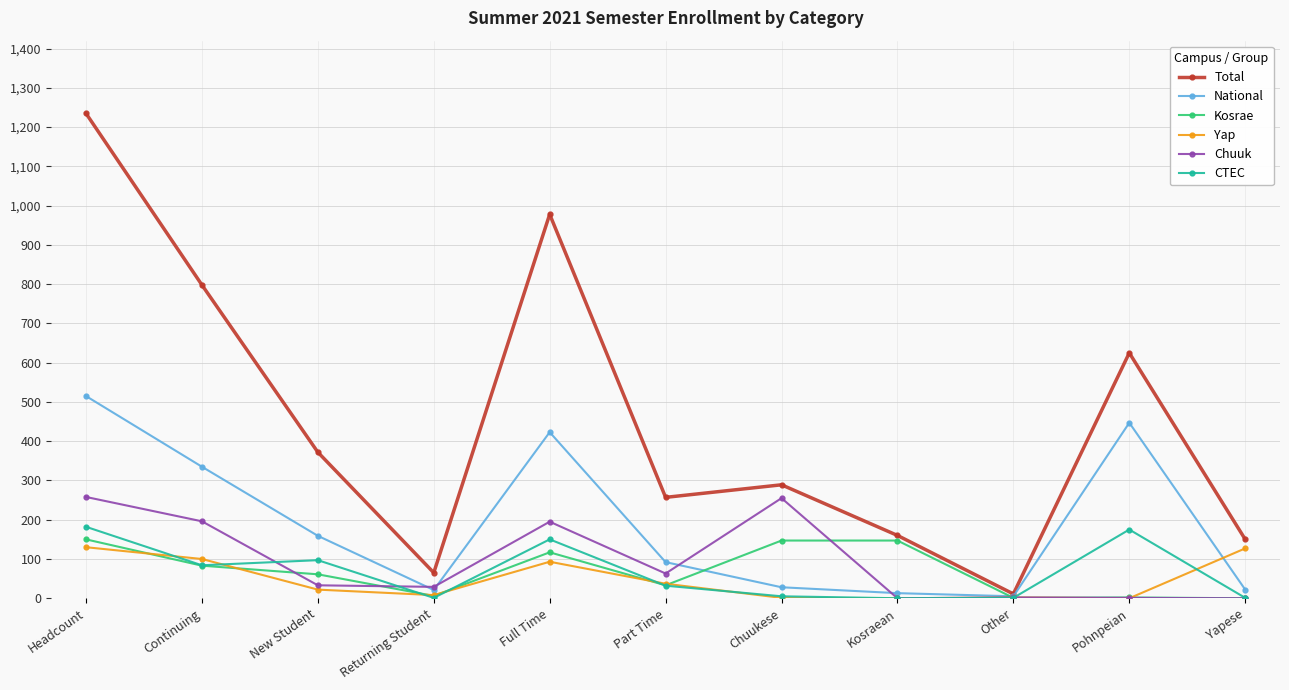

Rank the series at Headcount from lowest to highest value.

Yap, Kosrae, CTEC, Chuuk, National, Total